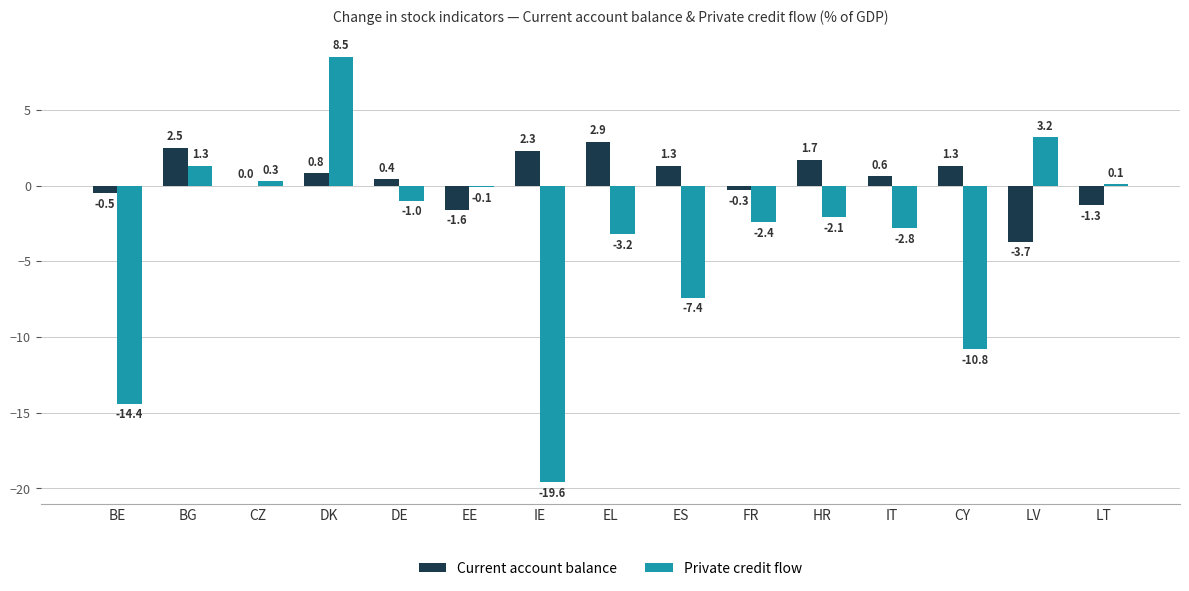

Where is Private credit flow nearest to the value -5?

EL